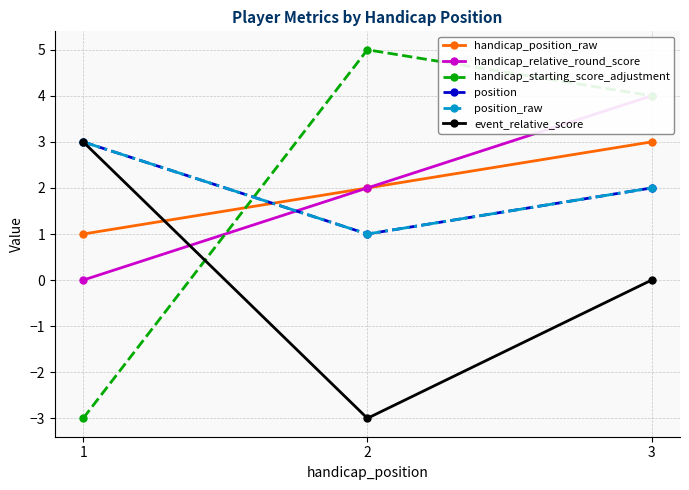

True or false: handicap_relative_round_score has a value of 0 at 1.

True